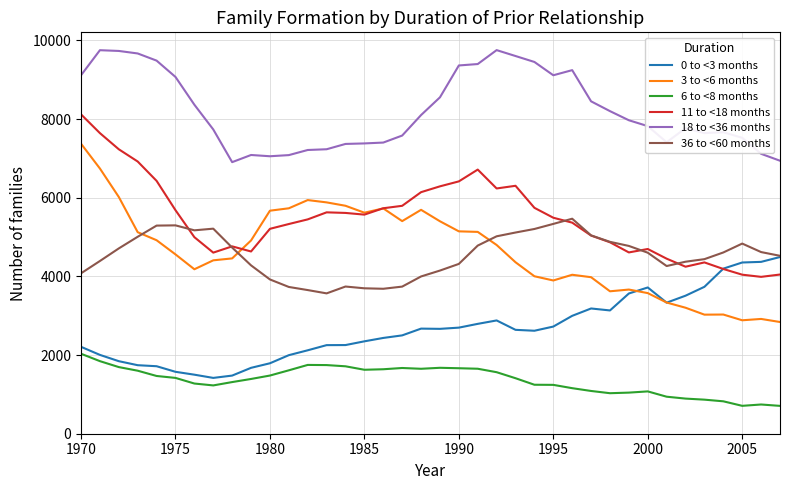

True or false: 18 to <36 months and 6 to <8 months cross at least once.

False